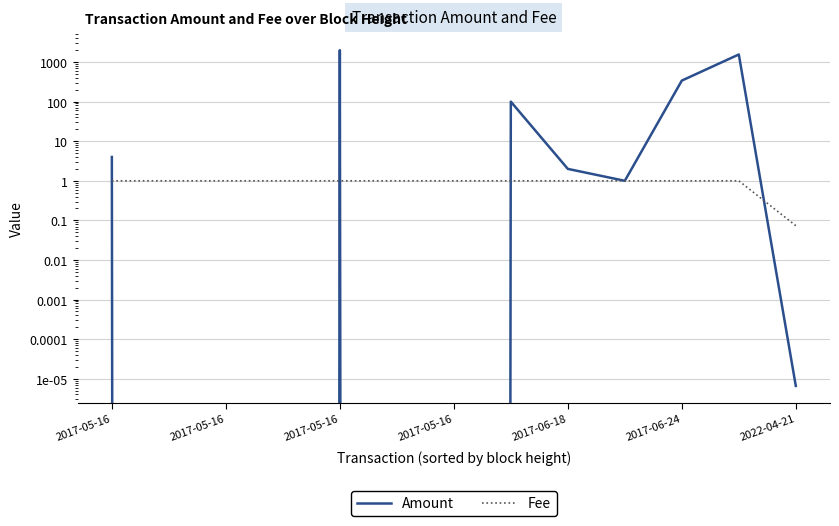

At 2017-06-18, list the series in order from largest to smallest.

Amount, Fee